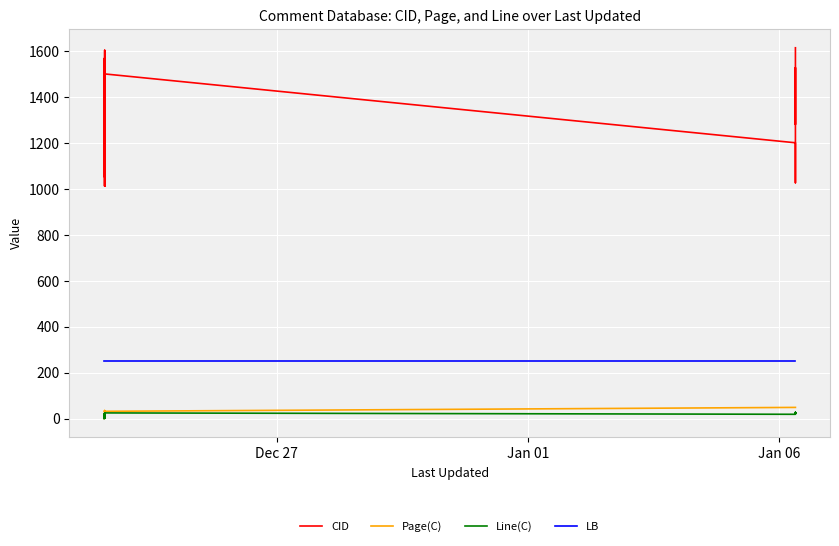

Does the chart display data point markers on the line(s)?

No